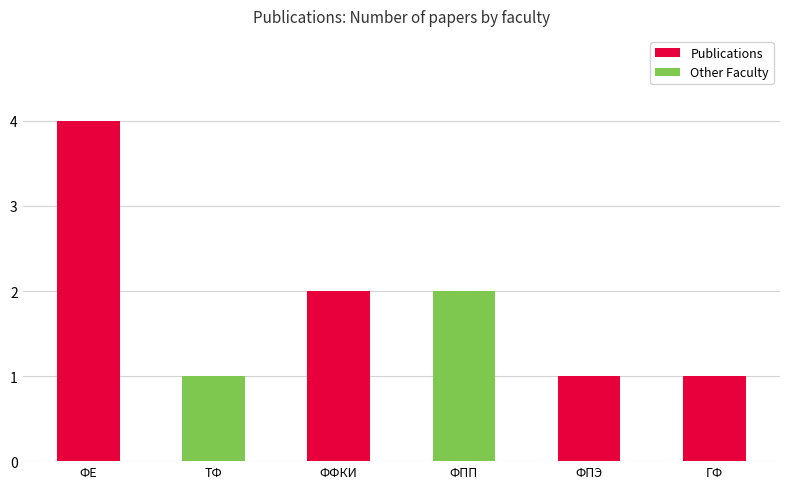

What is the label of the 2nd bar from the right?

ФПЭ